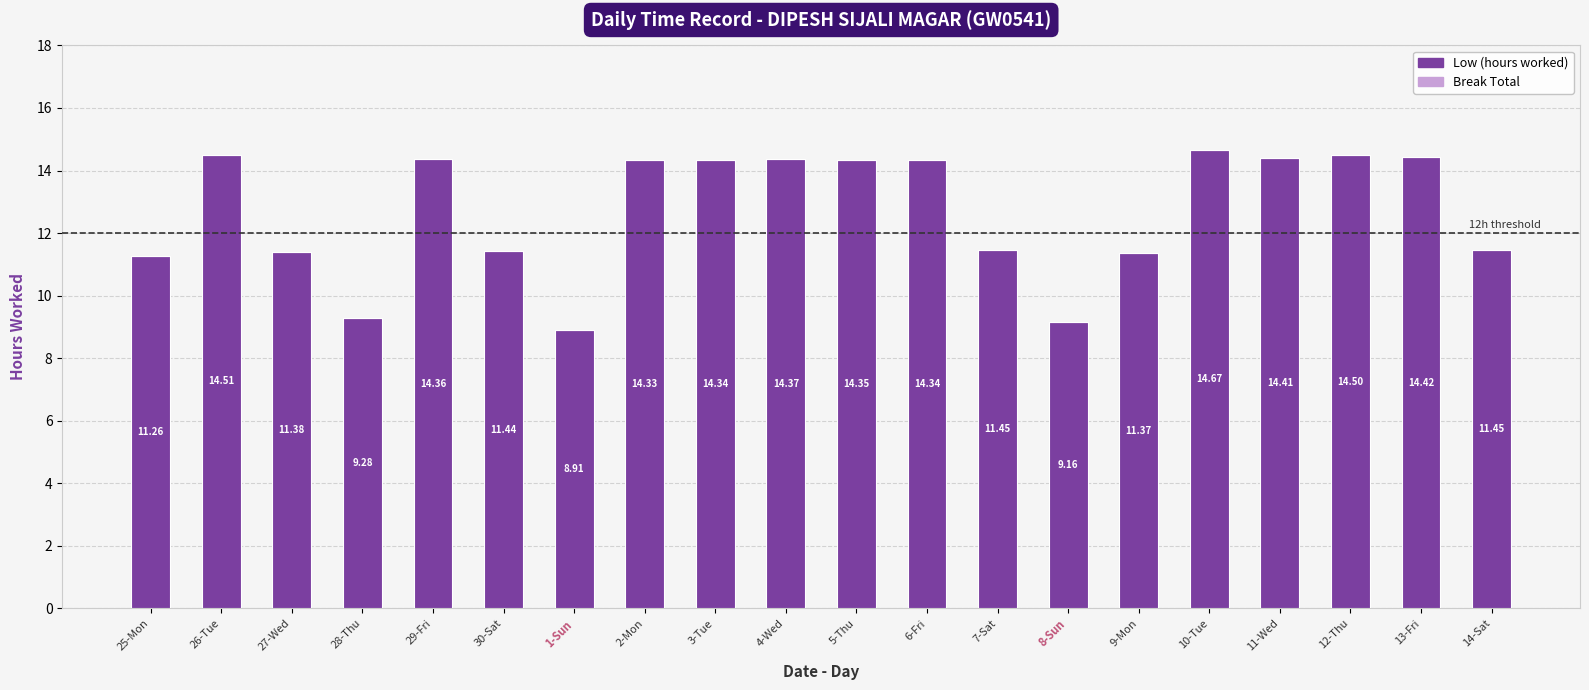

What is the difference between the values at 27-Wed and 6-Fri?

3.0